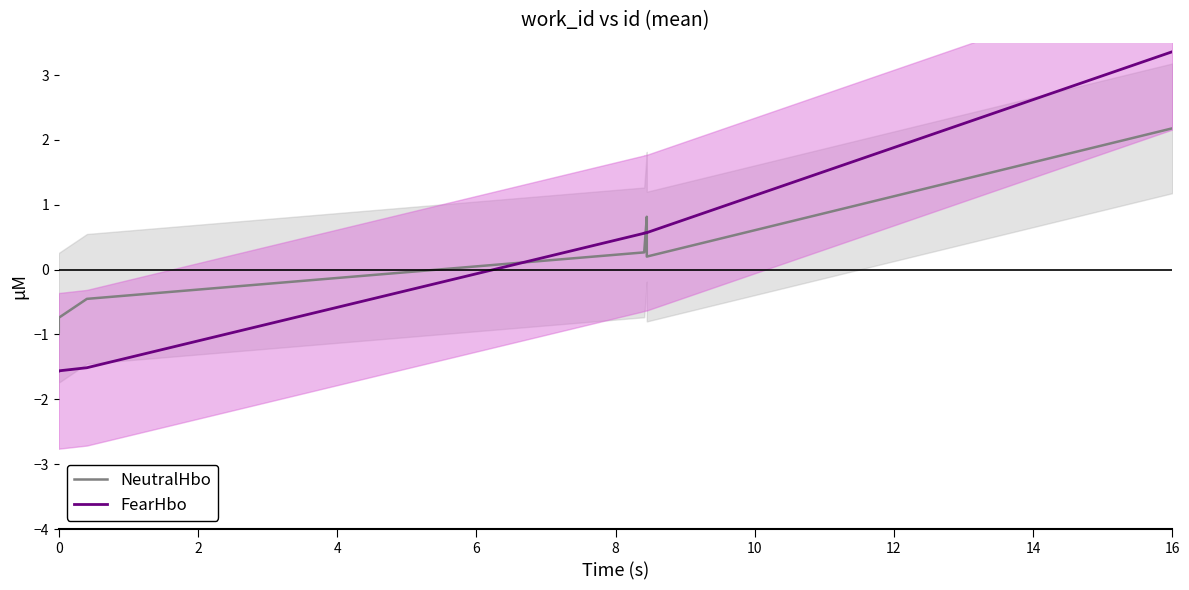

How many data points in NeutralHbo are less than 0?

4